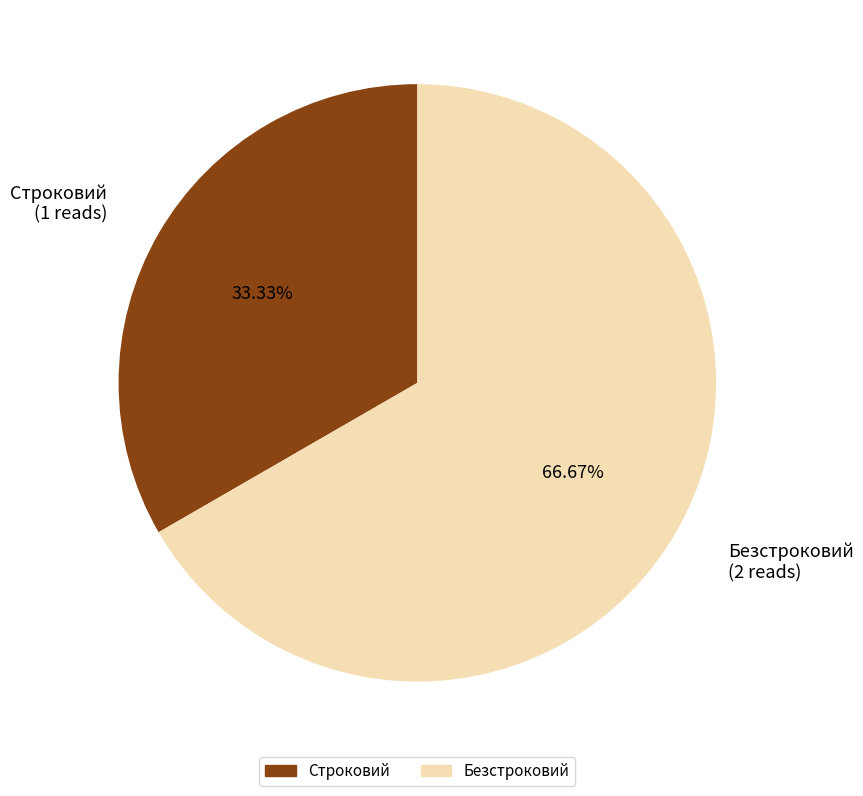

What is the ratio of the value at Строковий to the value at Безстроковий?

0.5